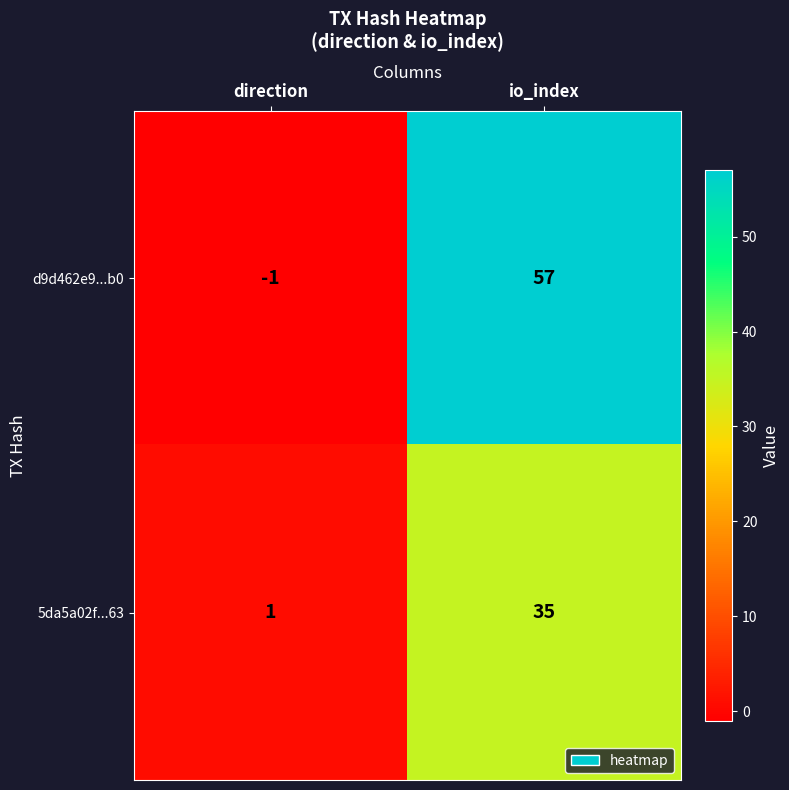

List the series in order of their overall mean, highest first.

d9d462e9...b0, 5da5a02f...63